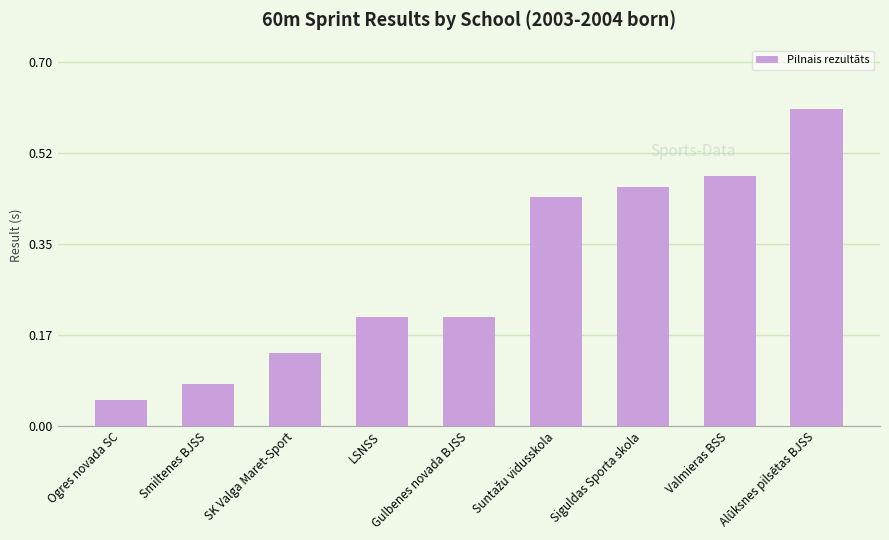

Which has a higher value, LSNSS or Smiltenes BJSS?

LSNSS